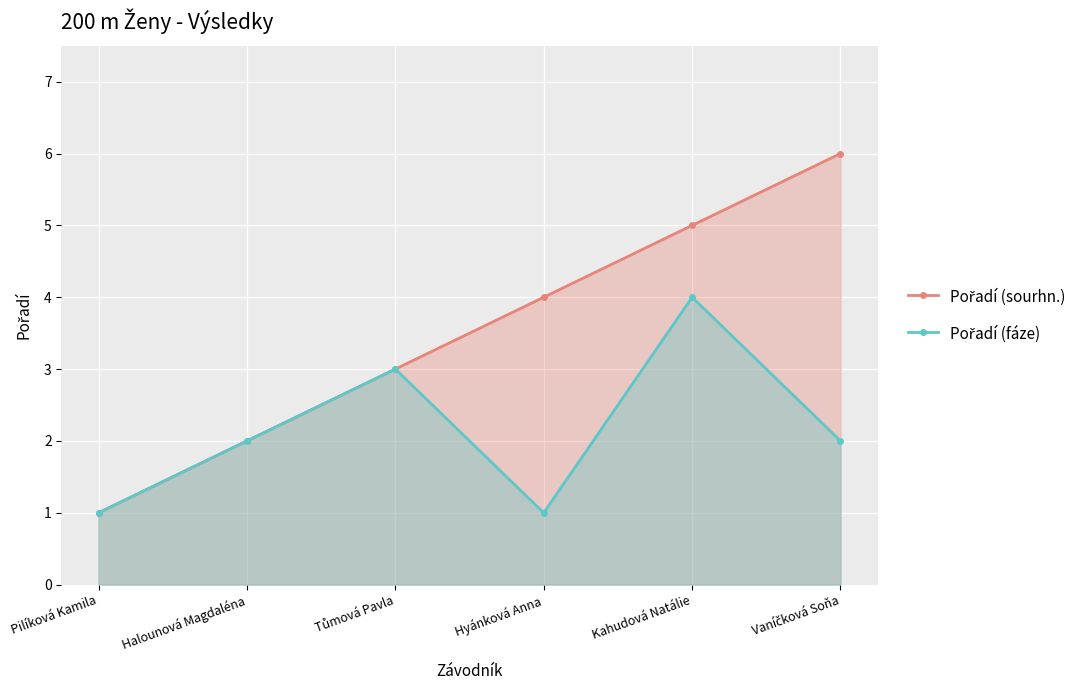

Which series has the largest range (max minus min)?

Pořadí (sourhn.)